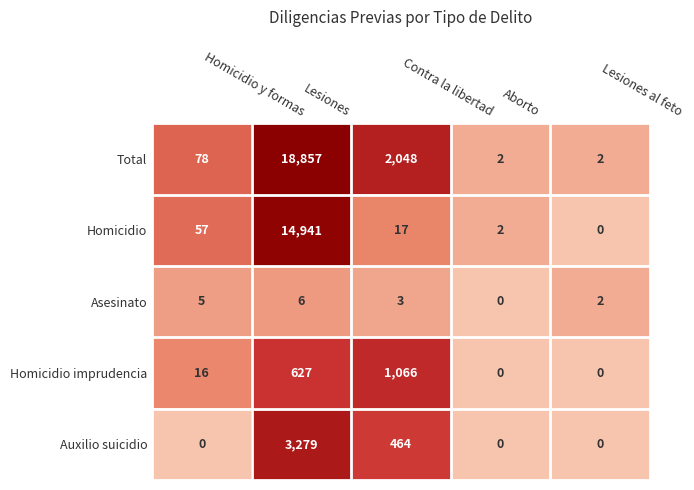

Count the number of data series in this chart.

5